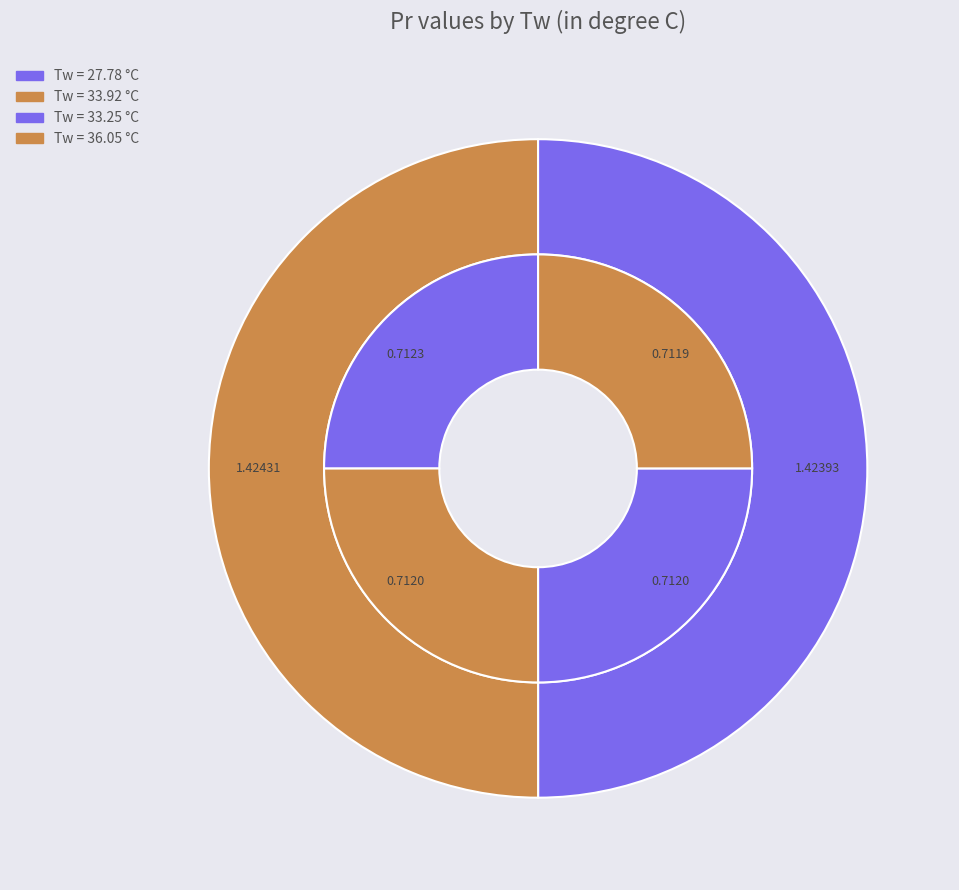

Does 36.05 represent more than half of the total?

No